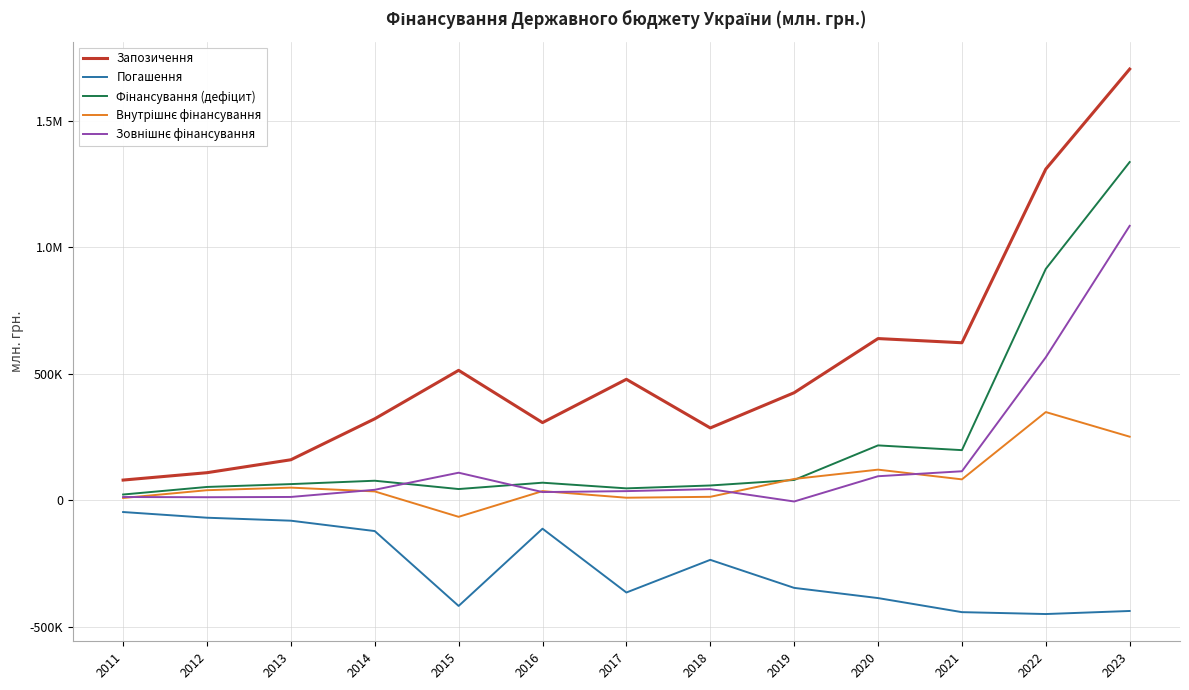

What is the maximum value shown in the chart?

1704173.0